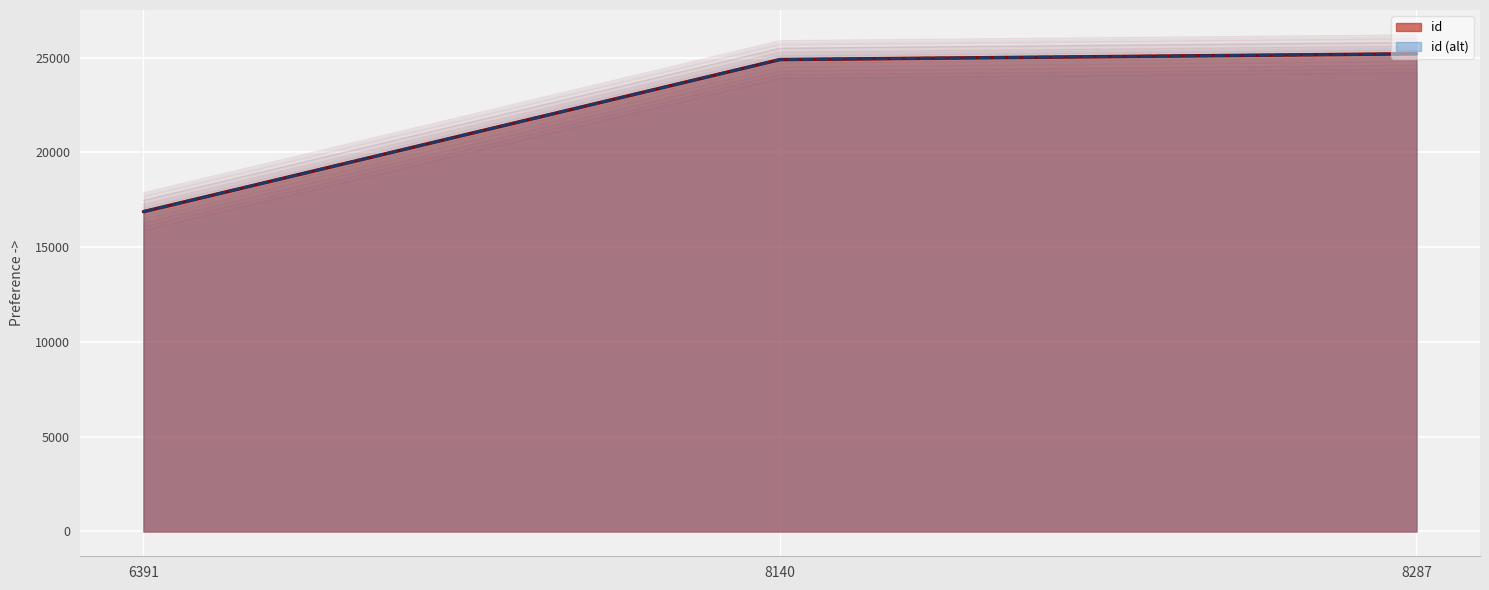

Where does the id series first go above 24901?

8287